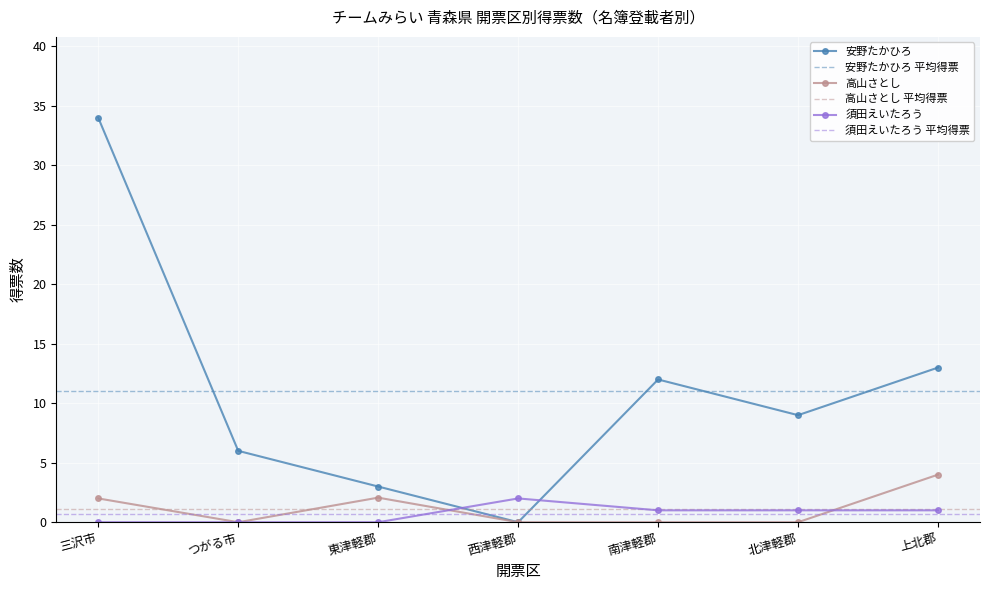

How many interior local peaks does the 高山さとし series have?

1